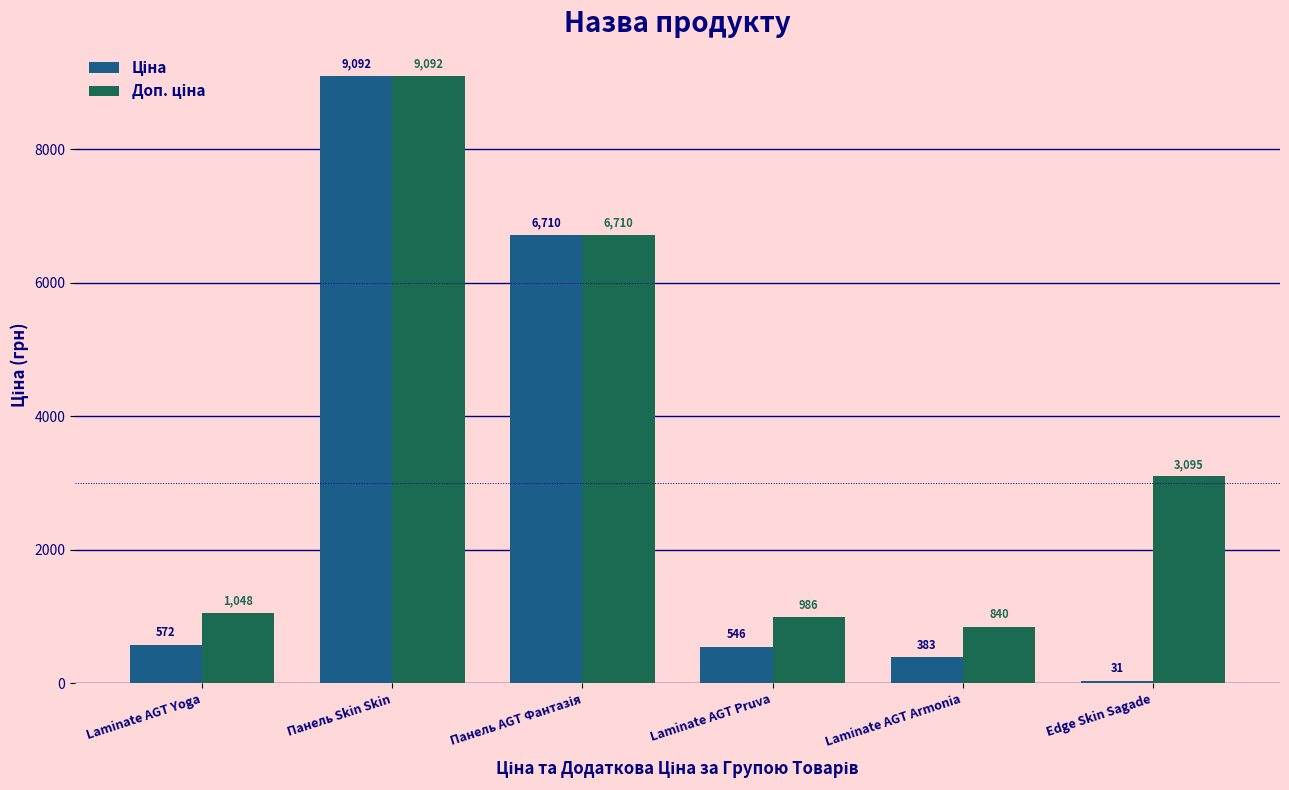

Which label corresponds to the largest value in the chart?

Панель Skin Skin